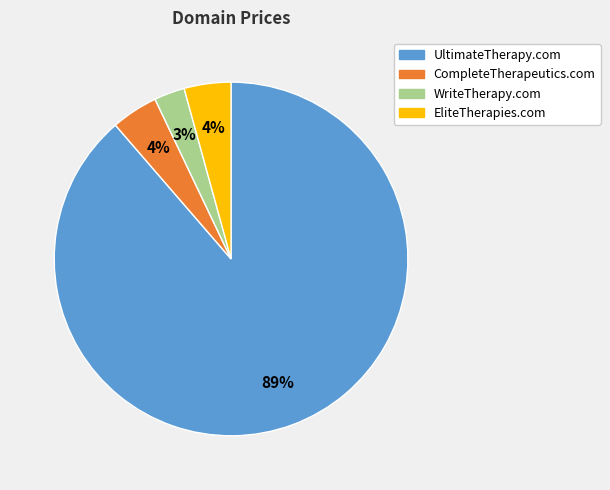

What percentage is the EliteTherapies.com slice, to the nearest percent?

4%